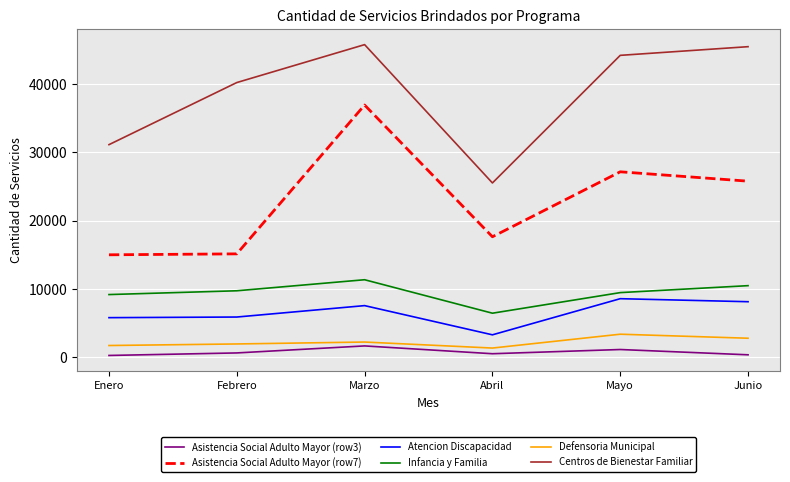

At Abril, list the series in order from largest to smallest.

Centros de Bienestar Familiar, Asistencia Social Adulto Mayor (row7), Infancia y Familia, Atencion Discapacidad, Defensoria Municipal, Asistencia Social Adulto Mayor (row3)